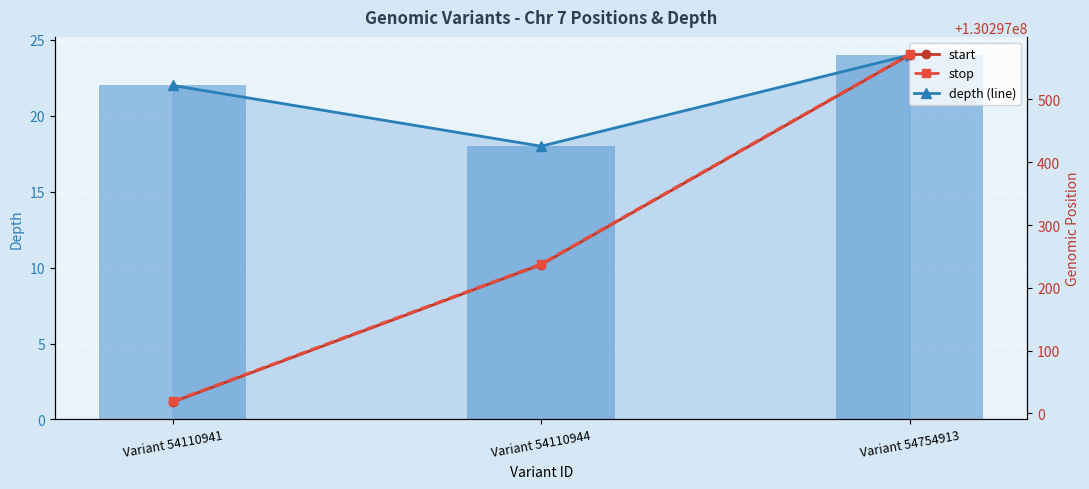

Reading left to right, what are all the values shown in this chart?

depth (line): 22	18	24
depth: 22	18	24
start: 130297018	130297237	130297571
stop: 130297019	130297238	130297572